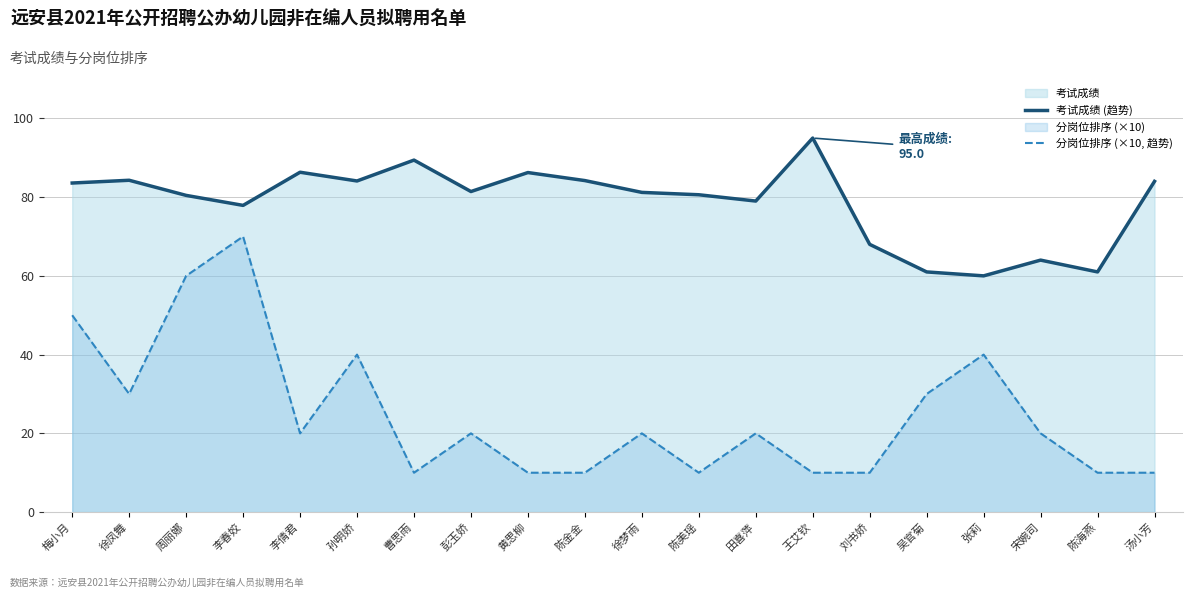

How many lines are shown in the chart?

2